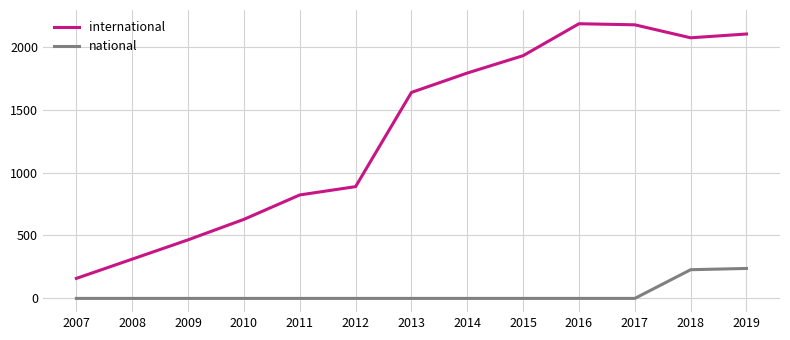

In international, how many points are lower than both neighbors (excluding endpoints)?

1